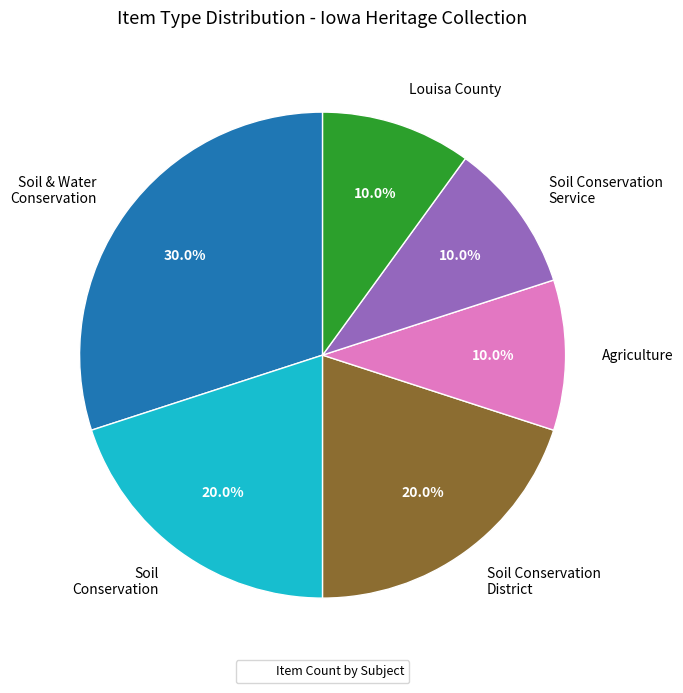

Which slice is the largest?

Soil & Water Conservation